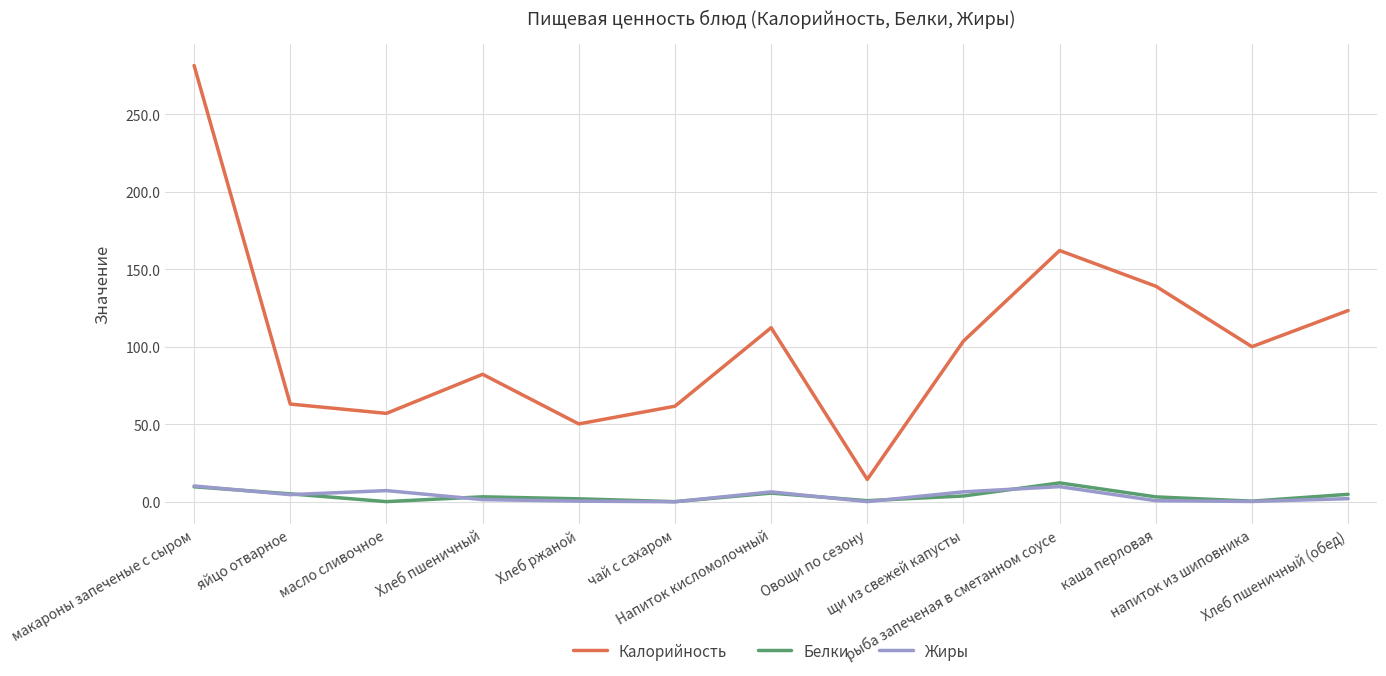

True or false: Жиры and Калорийность intersect in this chart.

False